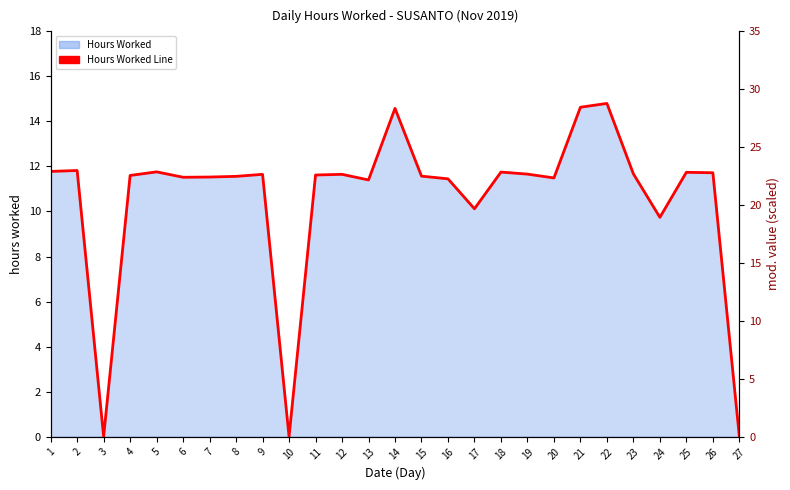

Between 19 and 10, which is larger?

19